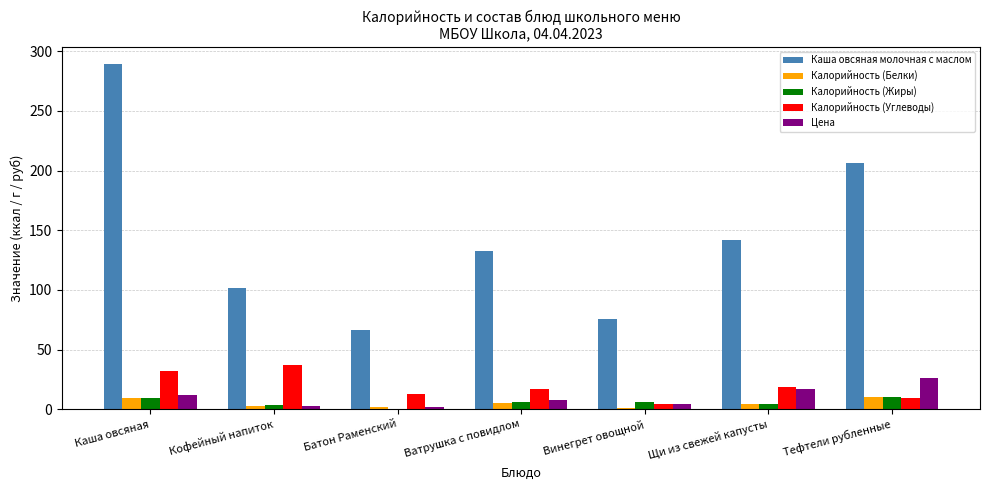

What is the sum of all Калорийность (Белки) values?

33.7